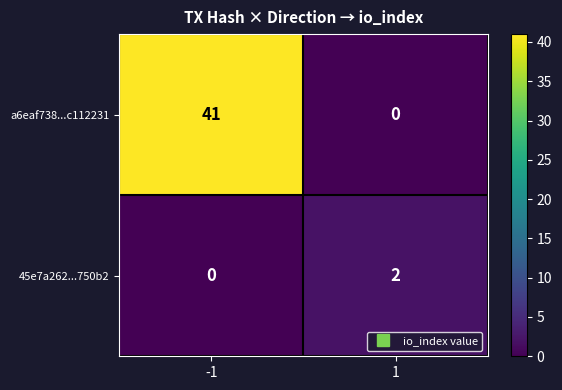

At how many categories does at least one series exceed 36?

1